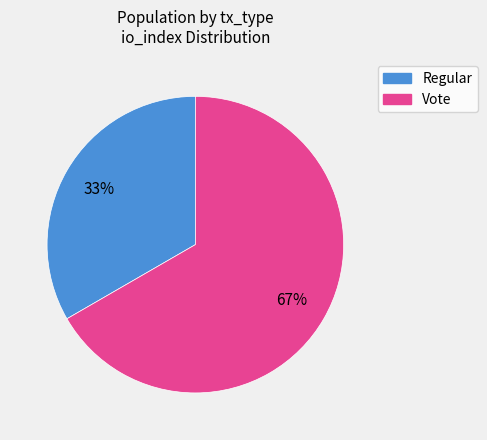

To the nearest percent, what is the average slice percentage?

50%